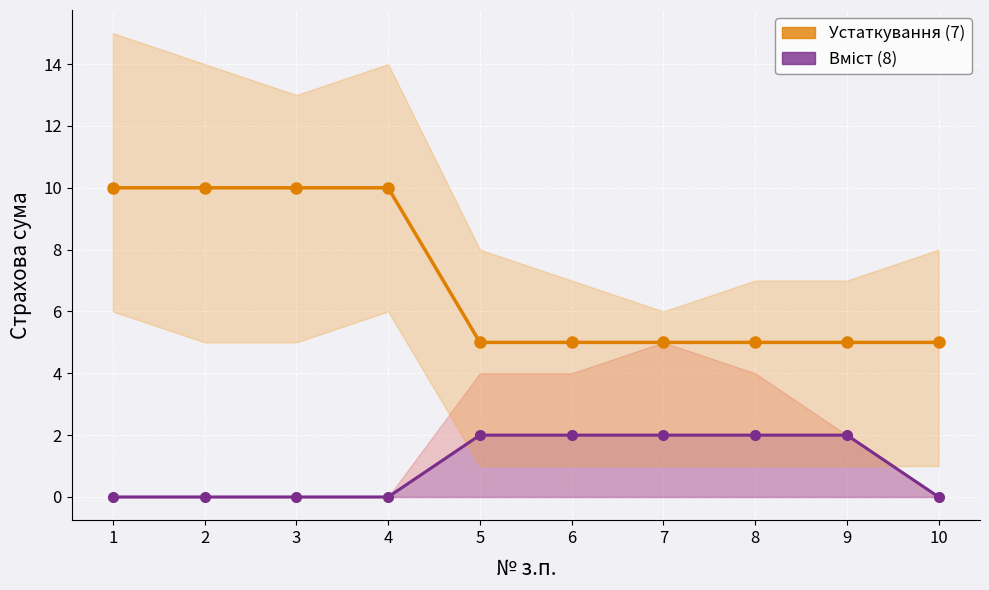

True or false: Вміст (8) has more than 2 interior local peaks.

False